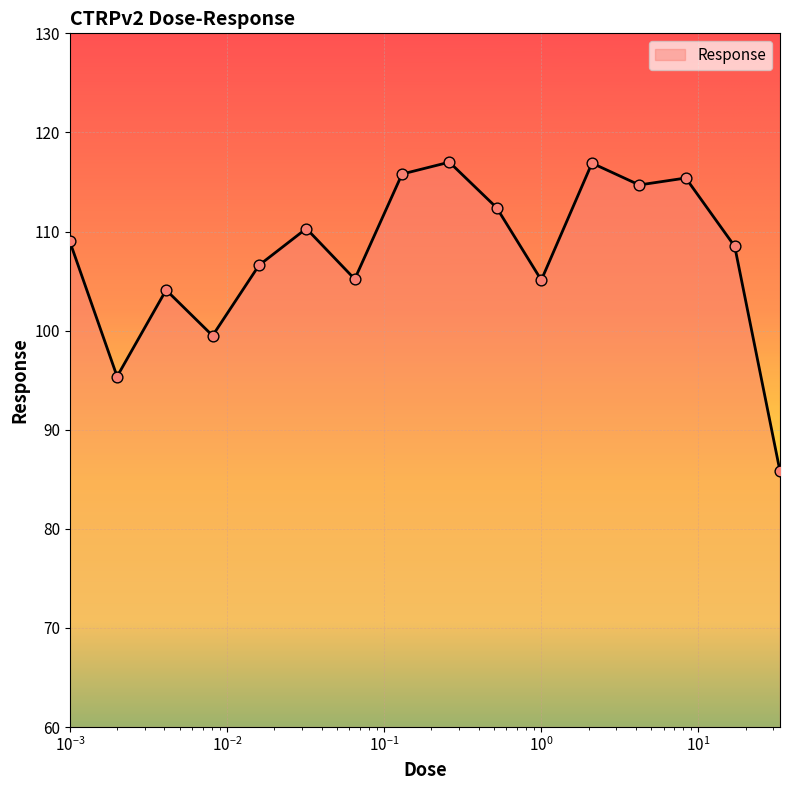

What is the difference between the maximum and minimum values?

31.2